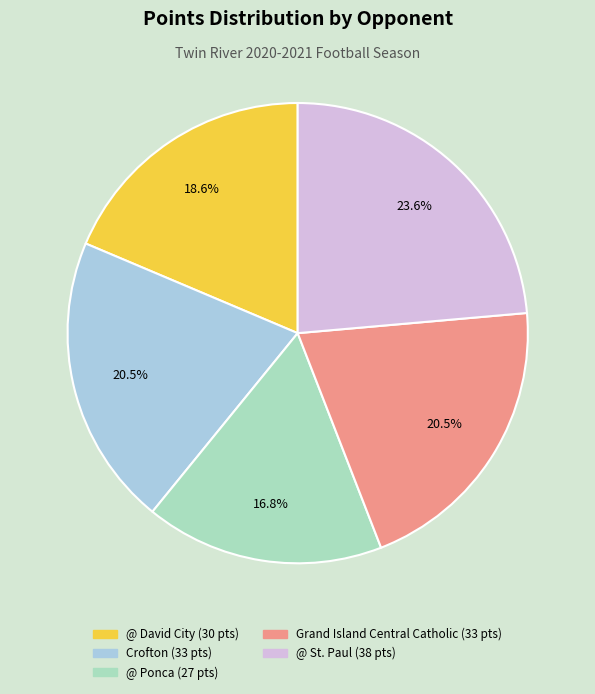

Count the number of slices in the pie.

5